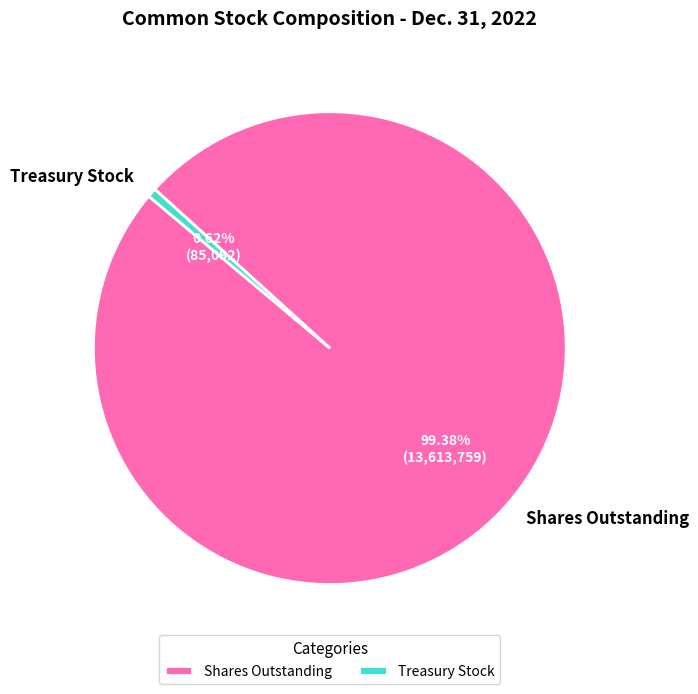

To the nearest percent, what is the difference between the largest and smallest slice percentages?

99%